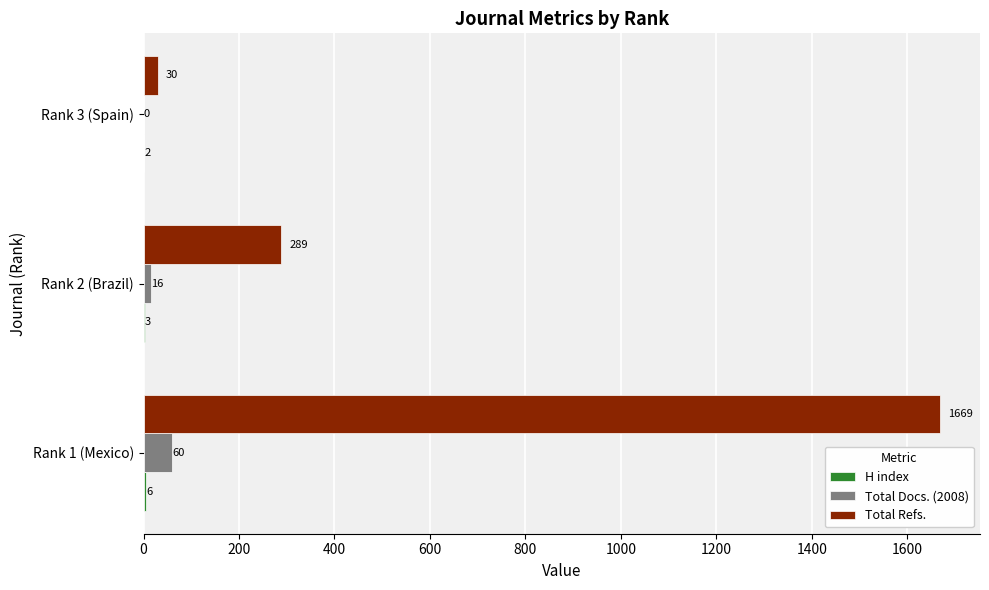

The value of Total Docs. (2008) at Rank 2 (Brazil) is 16. True or false?

True